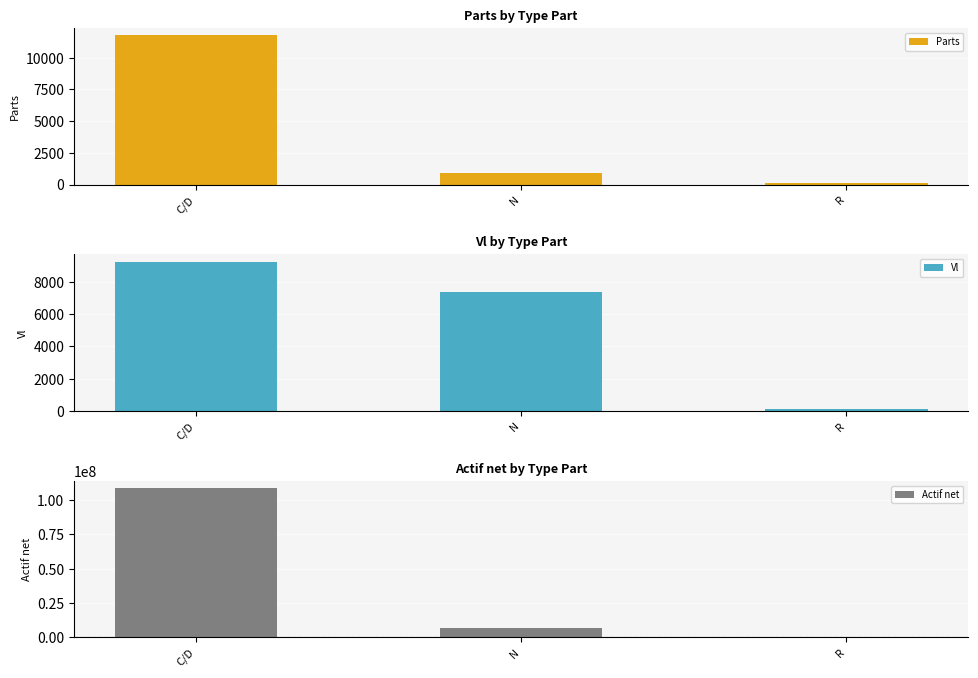

What is the difference between the Parts values at C/D and R?

11664.6